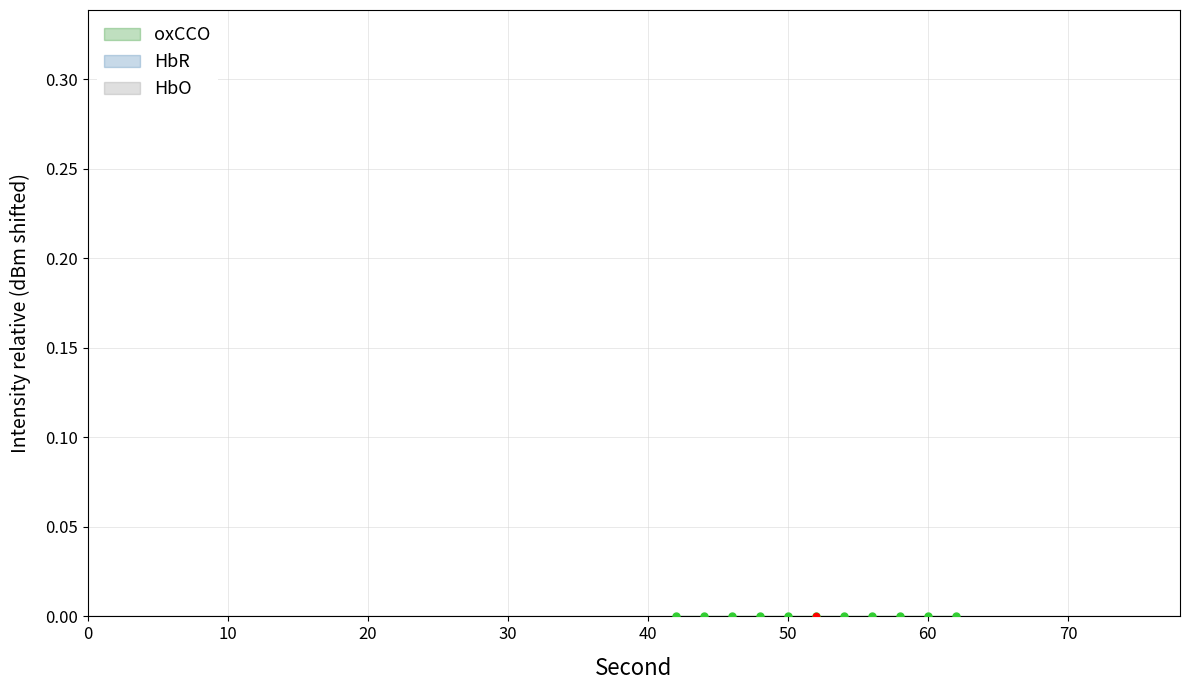

Is the value of HbO at 32 greater than the value of oxCCO at 37?

No